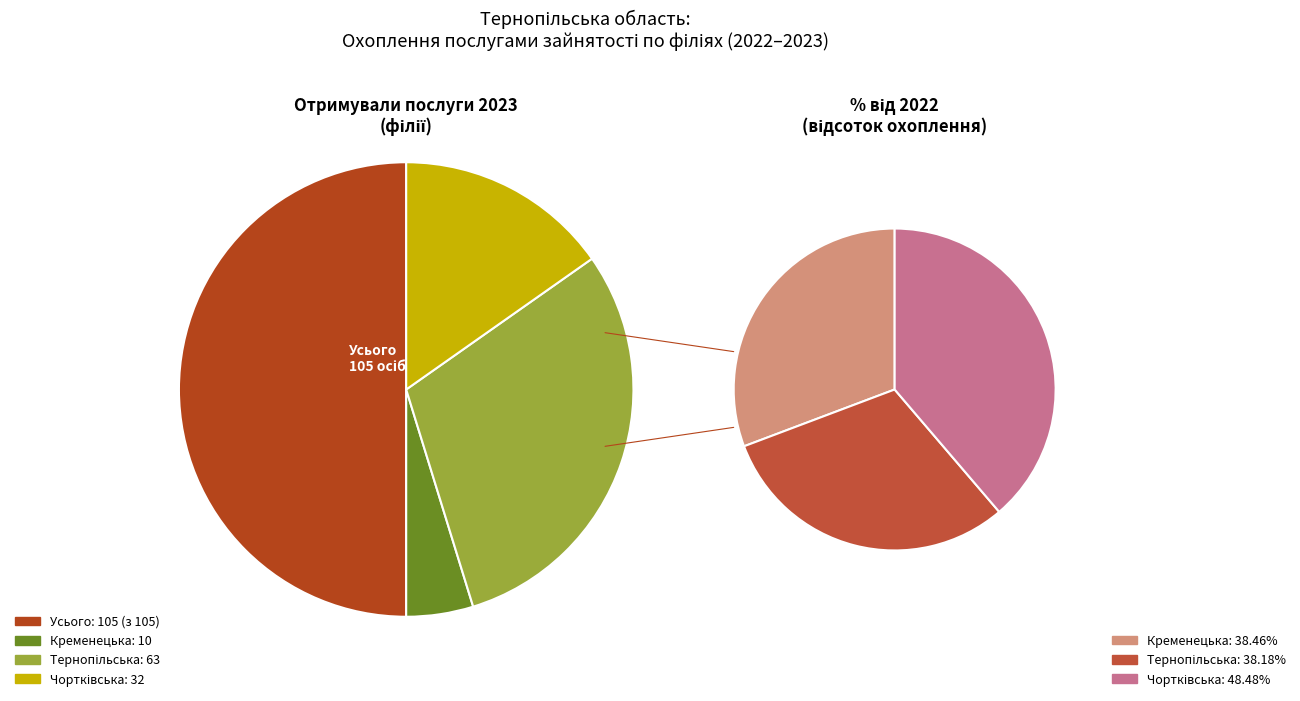

How many segments does this pie chart have?

3